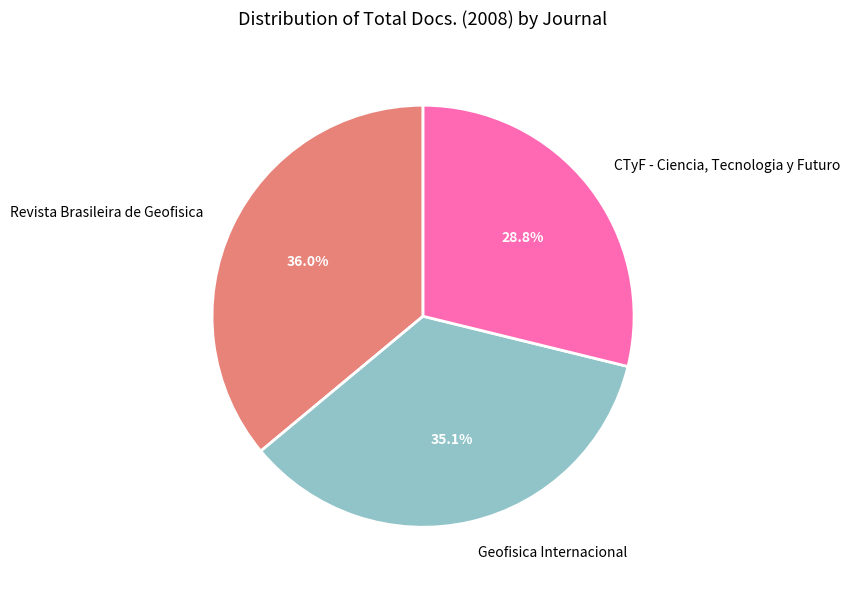

What is the smallest slice in the pie chart?

CTyF - Ciencia, Tecnologia y Futuro